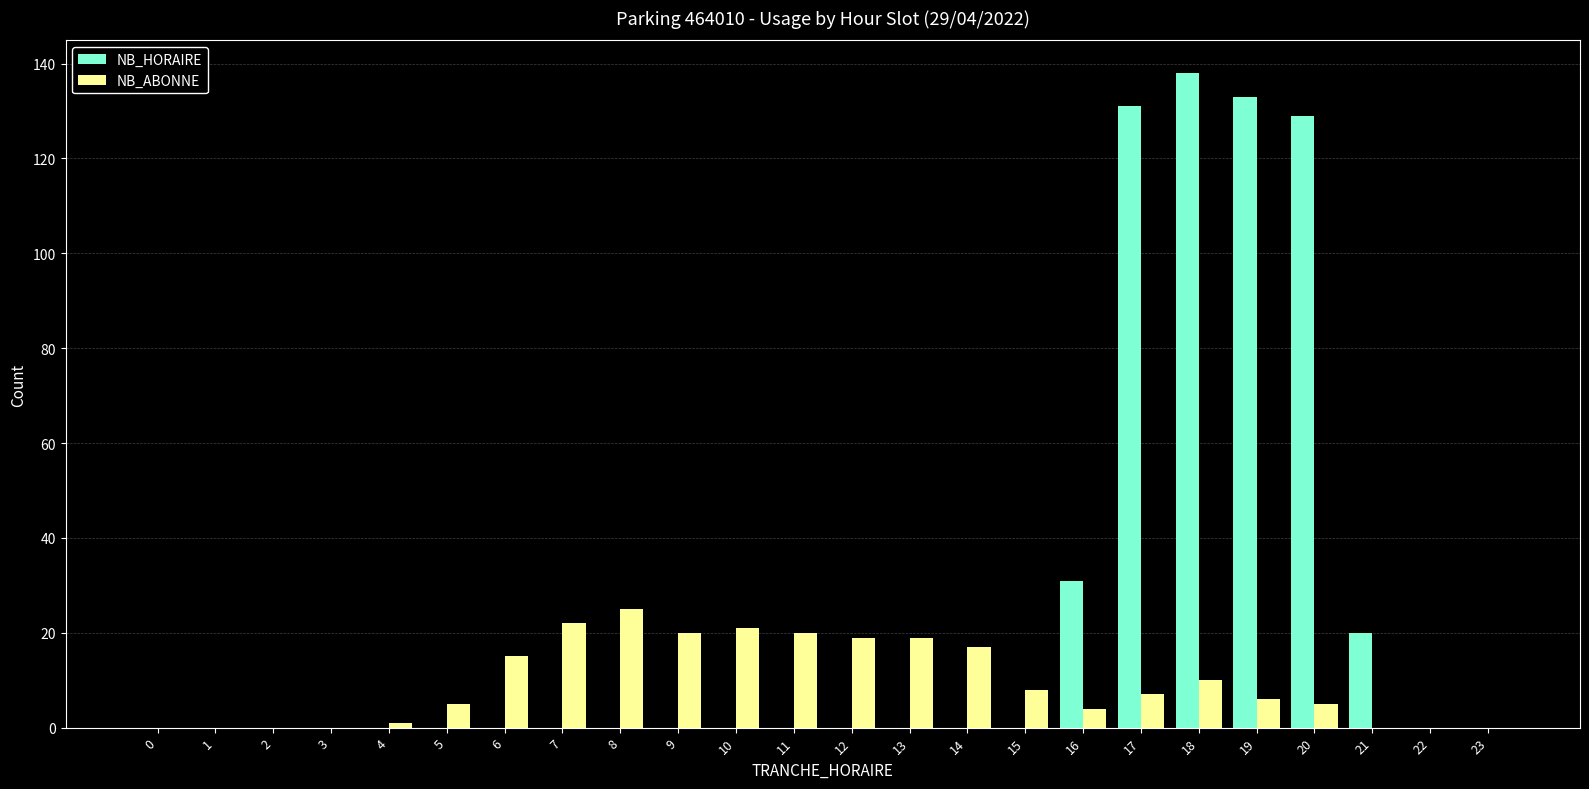

What is the sum of all NB_HORAIRE values?

582